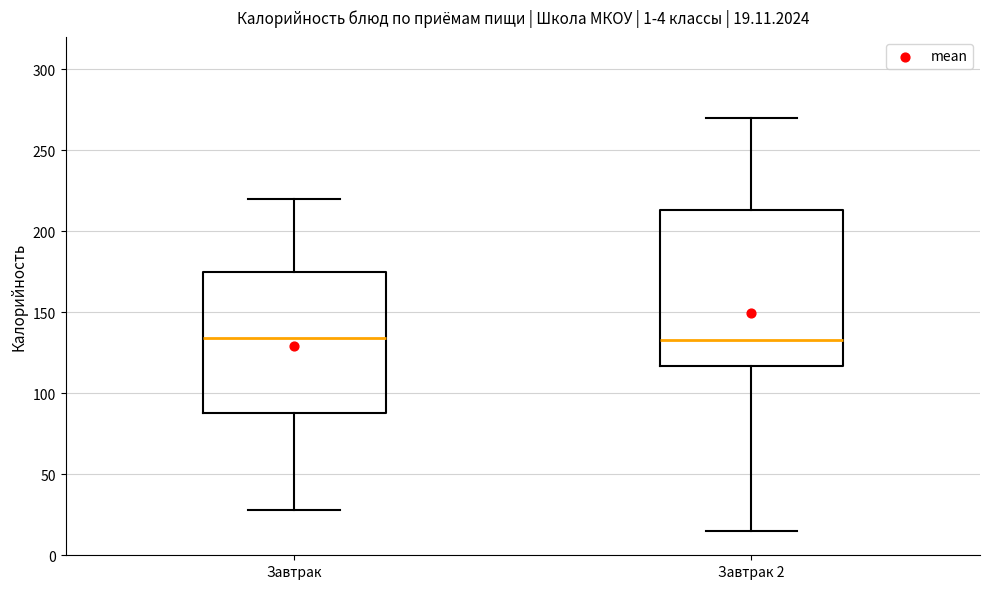

Comparing the boxes themselves (not the whiskers), which one is the tallest?

Завтрак 2